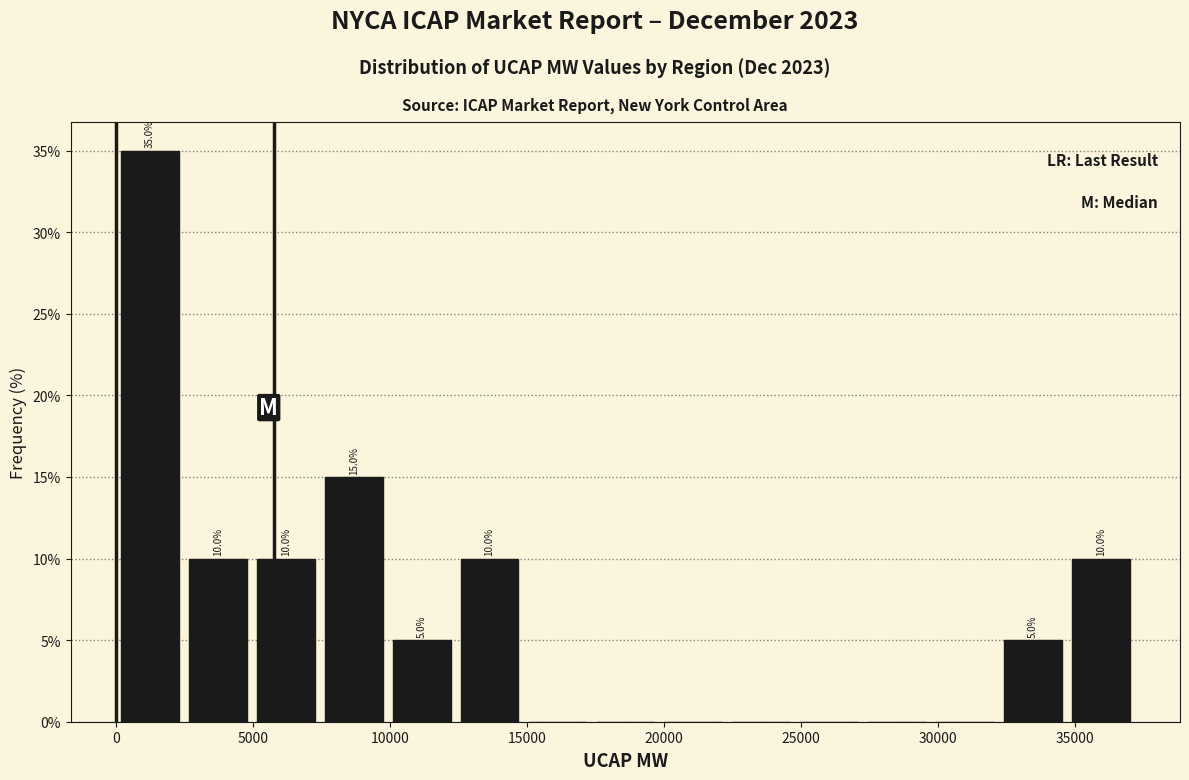

Over which range of the x-axis is the bar tallest?

0 to 2500